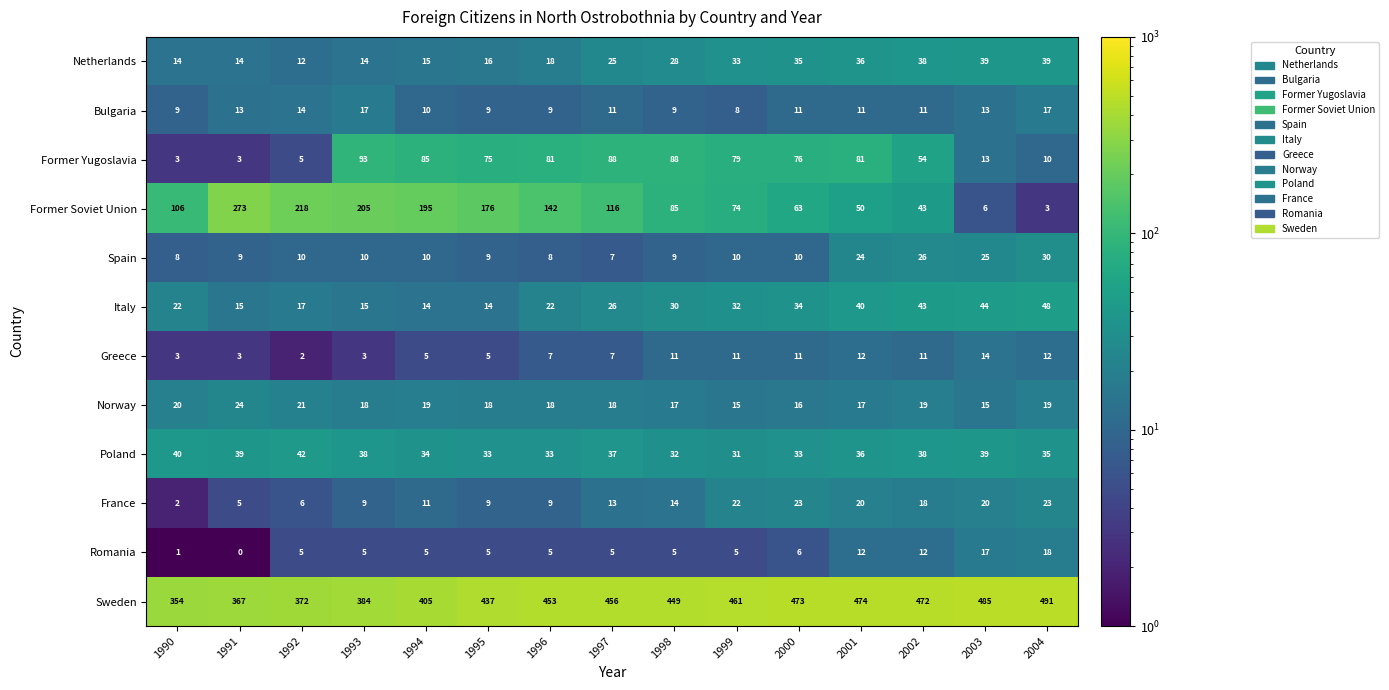

Is it true that Poland equals 8 at 2002?

False